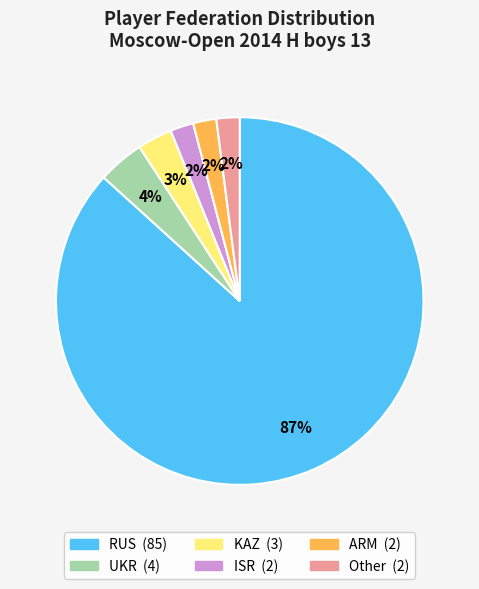

To the nearest percent, what is the average slice percentage?

17%